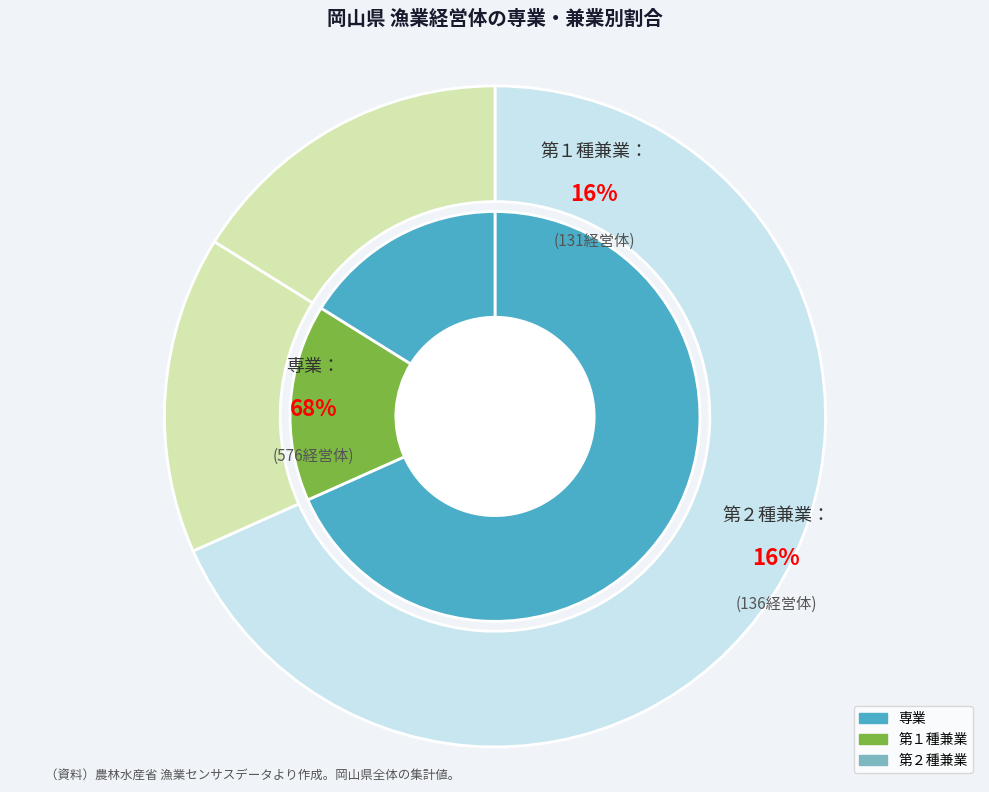

Approximately how many times larger is the value at 第２種兼業 compared to 第１種兼業?

1.0